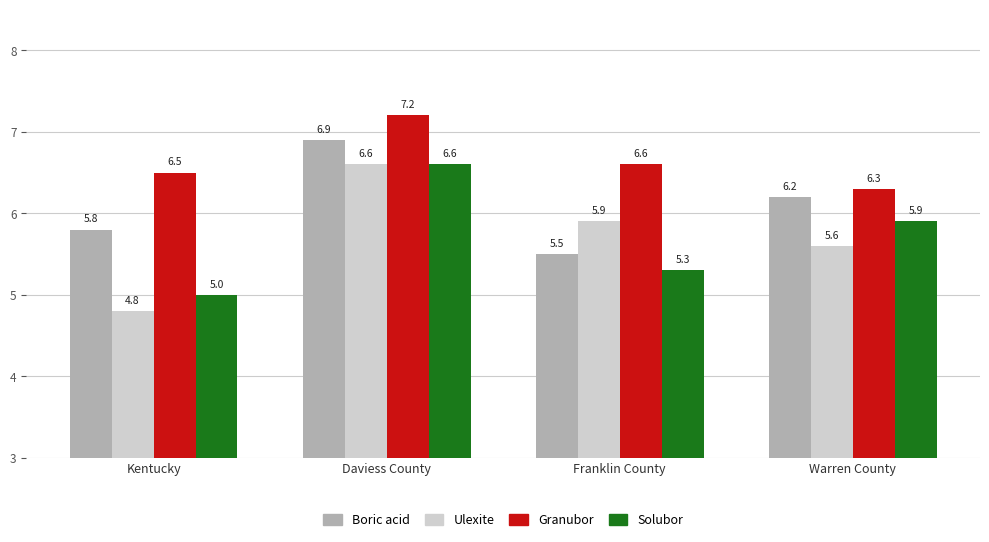

What is the label of the 4th bar from the right?

Kentucky